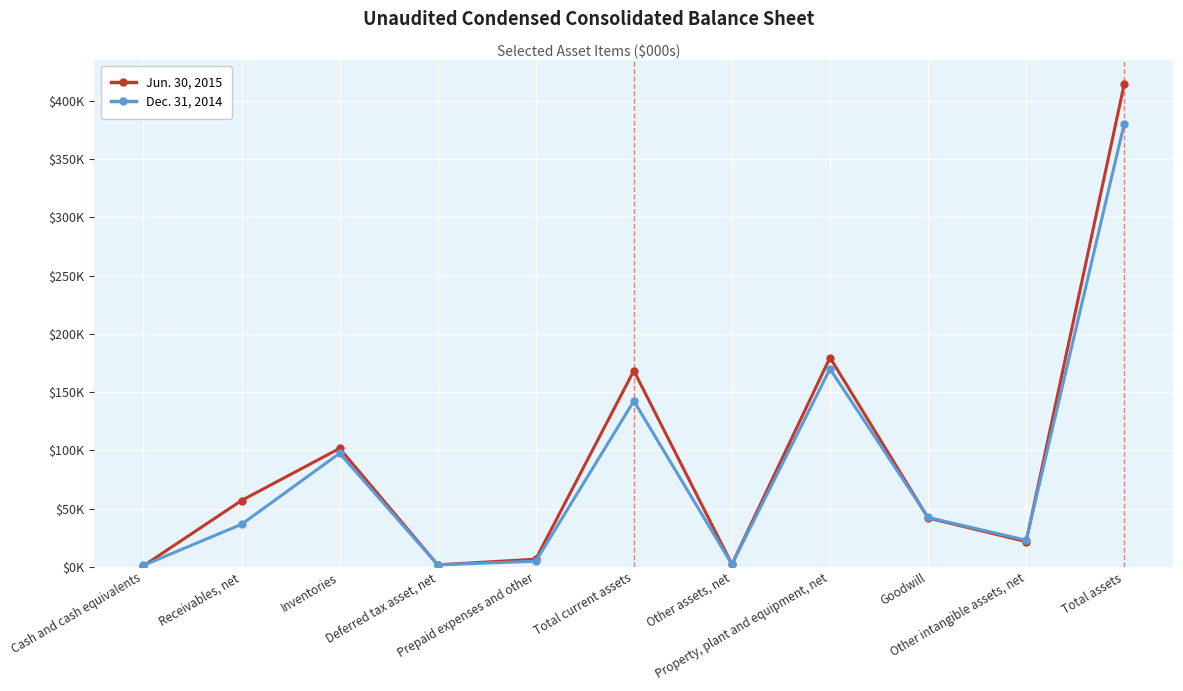

True or false: Jun. 30, 2015 has more than 1 interior local peaks.

True